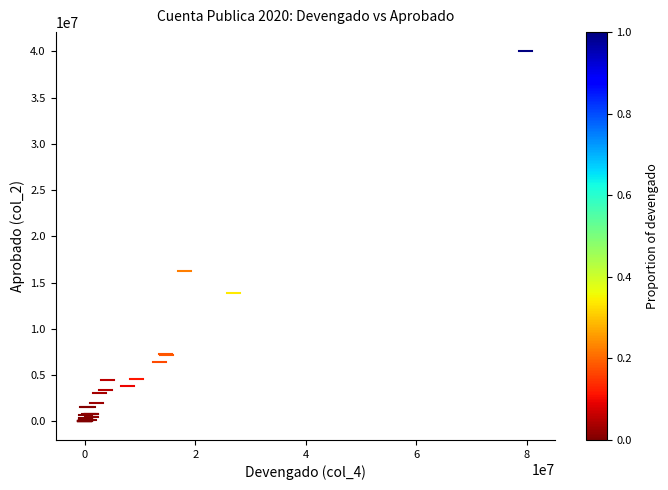

What Y value in the scatter plot is closest to 20044666?

16283486.2